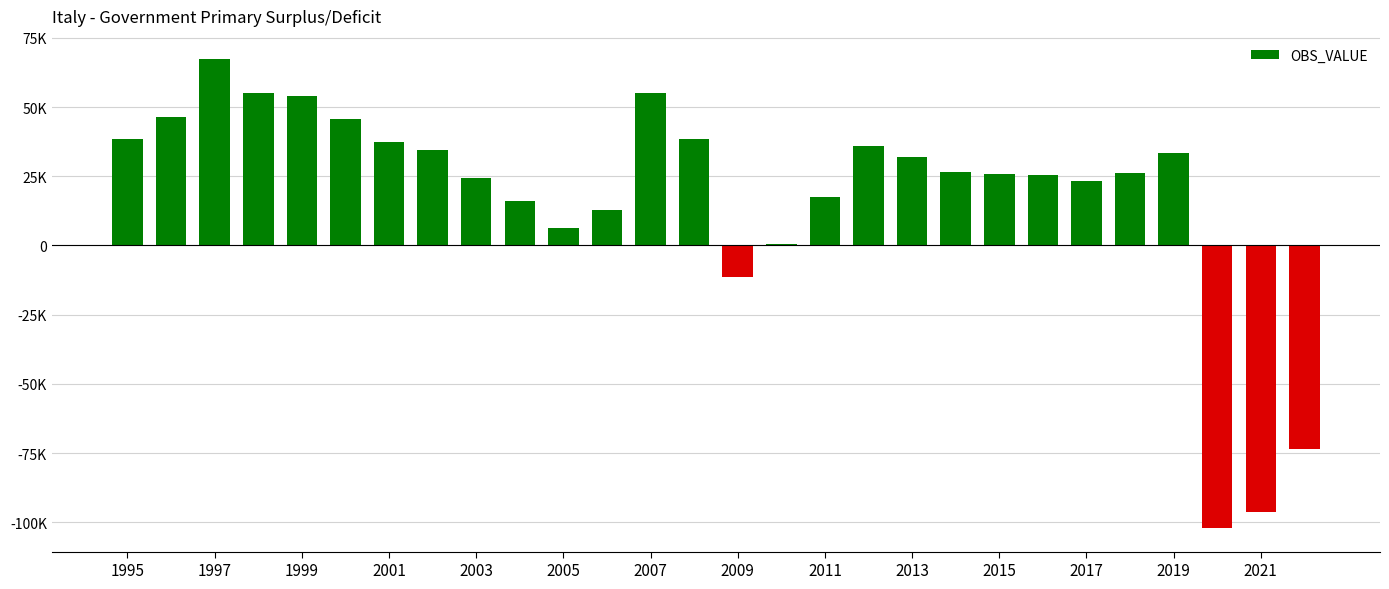

At which label does the data first exceed 26460?

1995